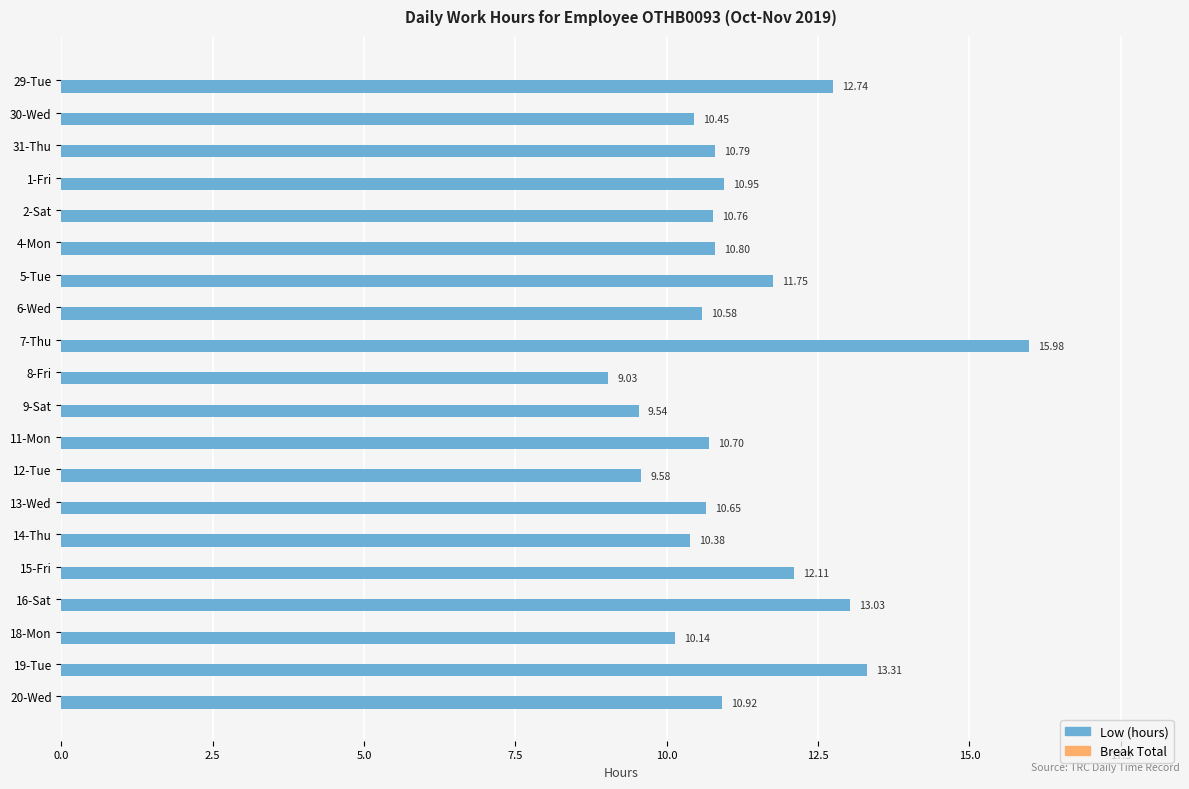

What is the change in value from 6-Wed to 19-Tue?

+2.7